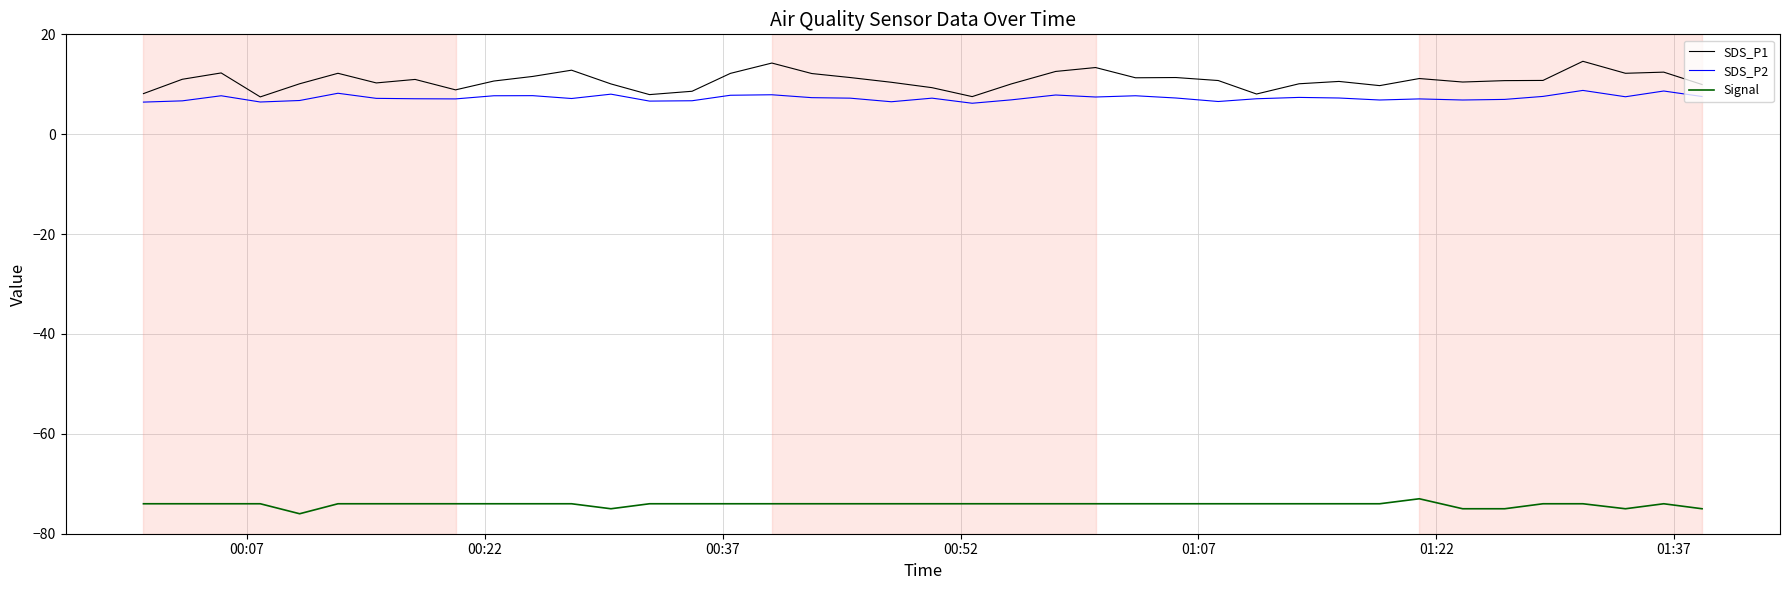

Which series has the largest range (max minus min)?

SDS_P1